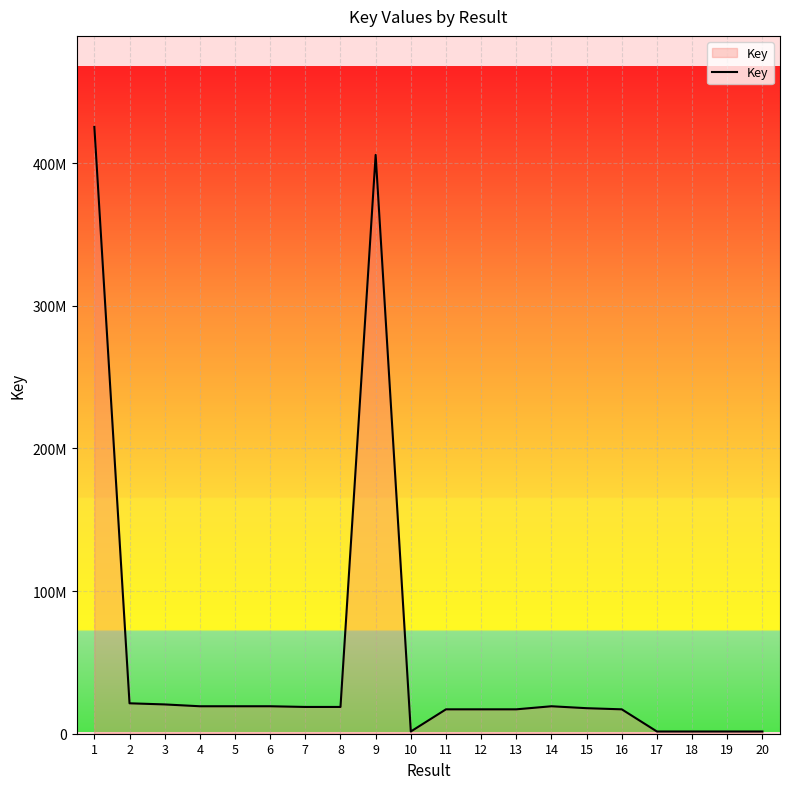

The chart shows a value of 2508835 at 19. True or false?

False